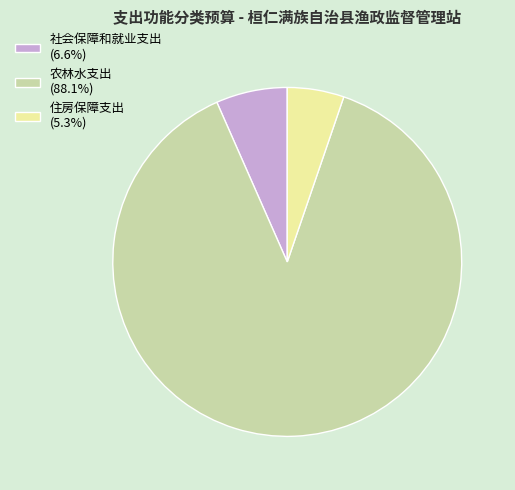

What is the smallest slice in the pie chart?

住房保障支出